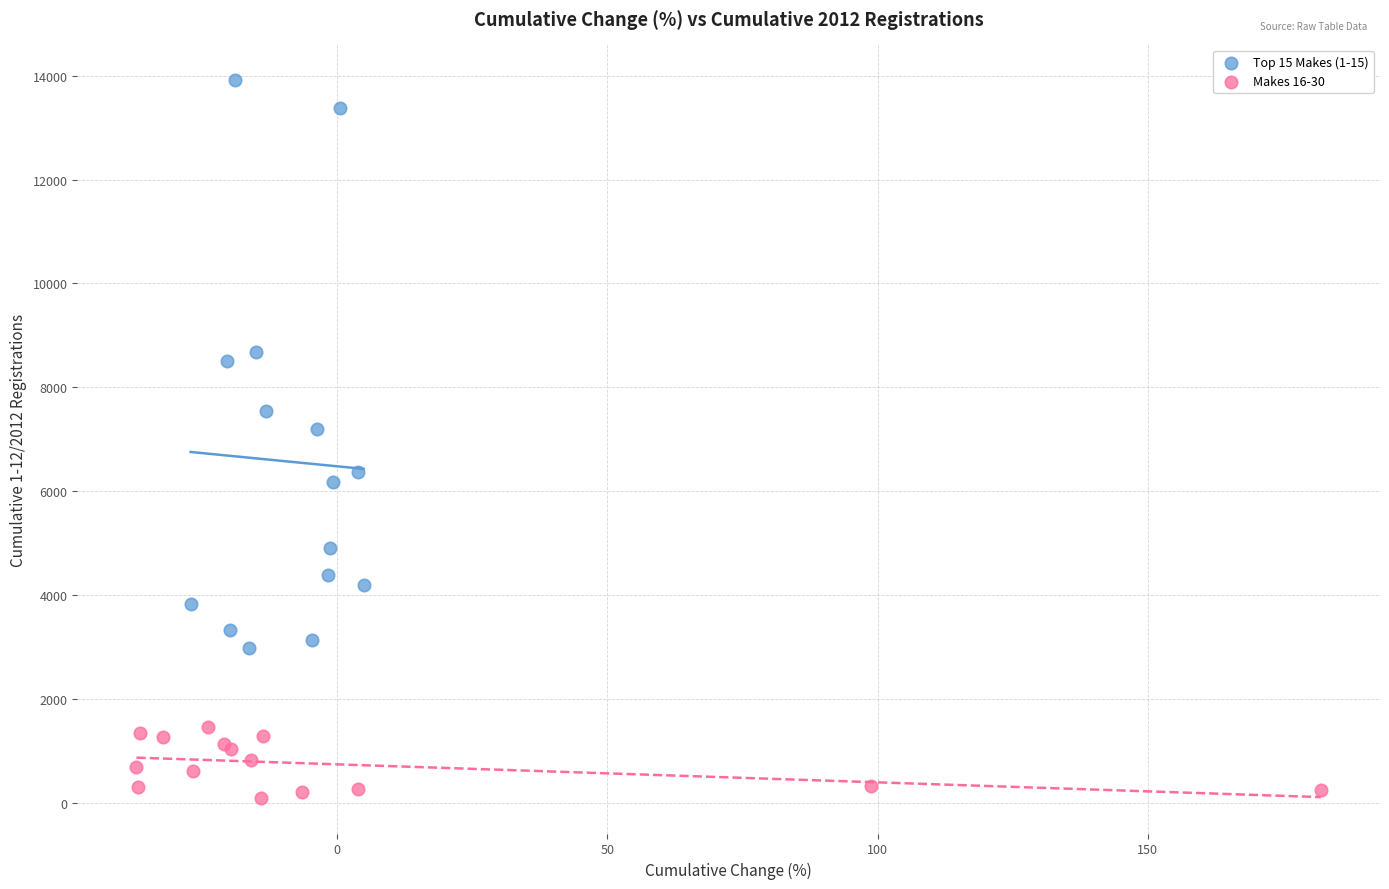

Which series has the widest spread of Y values?

Top 15 Makes (1-15)